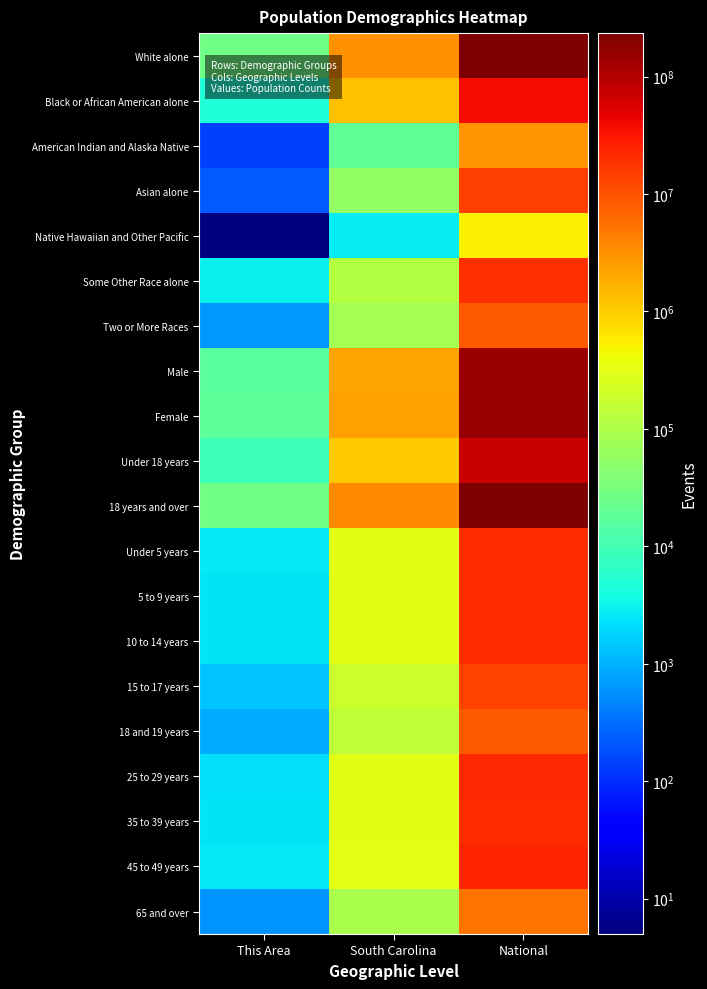

Reading right to left, what are all the values shown in this chart?

White alone: National=223553265	South Carolina=3060000	This Area=26104
Black or African American alone: National=38929319	South Carolina=1290684	This Area=4672
American Indian and Alaska Native: National=2932248	South Carolina=19524	This Area=141
Asian alone: National=14674252	South Carolina=59051	This Area=227
Native Hawaiian and Other Pacific: National=540013	South Carolina=2706	This Area=5
Some Other Race alone: National=19107368	South Carolina=113464	This Area=3038
Two or More Races: National=9009073	South Carolina=79935	This Area=659
Male: National=151781326	South Carolina=2250101	This Area=17164
Female: National=156964212	South Carolina=2375263	This Area=17682
Under 18 years: National=74181467	South Carolina=1080474	This Area=8744
18 years and over: National=234564071	South Carolina=3544890	This Area=26102
Under 5 years: National=20201362	South Carolina=302297	This Area=2639
5 to 9 years: National=20348657	South Carolina=295853	This Area=2381
10 to 14 years: National=20677194	South Carolina=297286	This Area=2333
15 to 17 years: National=12954254	South Carolina=185038	This Area=1391
18 and 19 years: National=9086089	South Carolina=143951	This Area=904
25 to 29 years: National=21101849	South Carolina=304378	This Area=2316
35 to 39 years: National=20179642	South Carolina=296682	This Area=2334
45 to 49 years: National=22708591	South Carolina=332766	This Area=2602
65 and over: National=5319902	South Carolina=92218	This Area=598